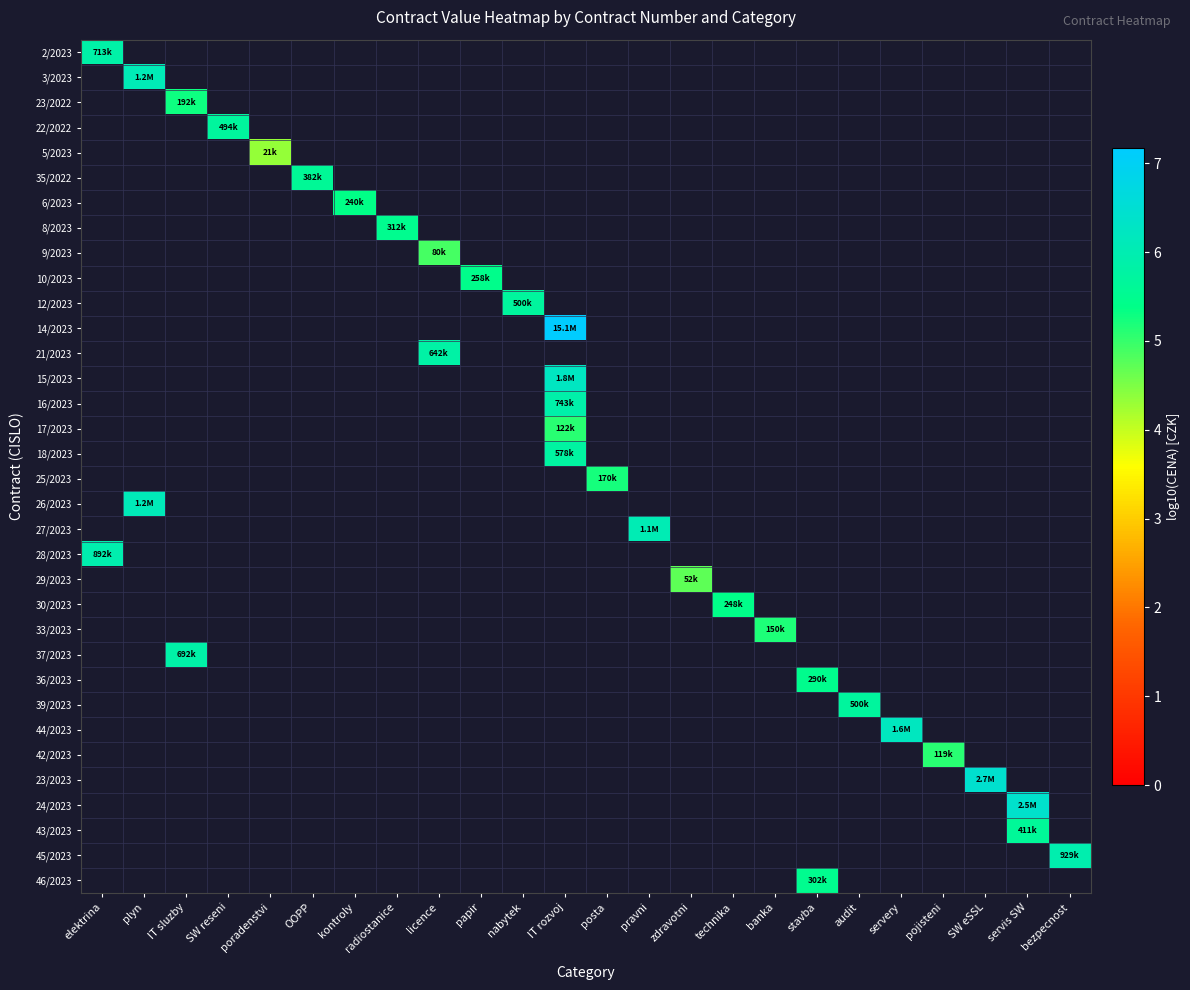

At how many categories does at least one series exceed 5?

22